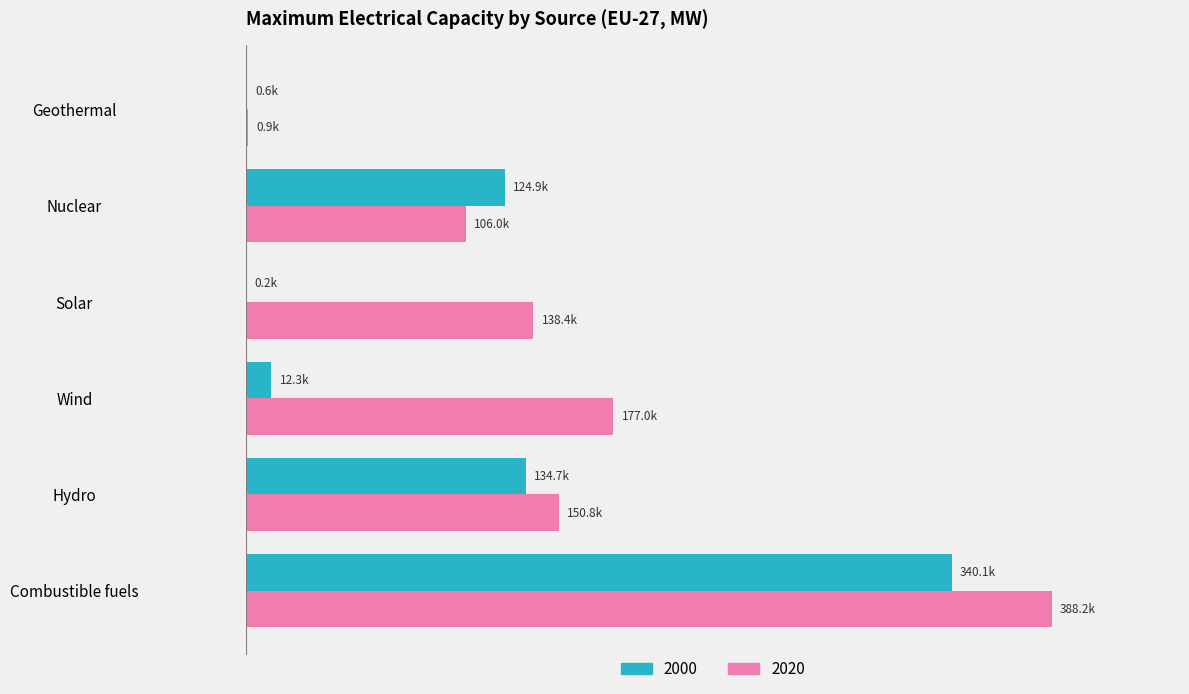

What position from the left is Solar?

4